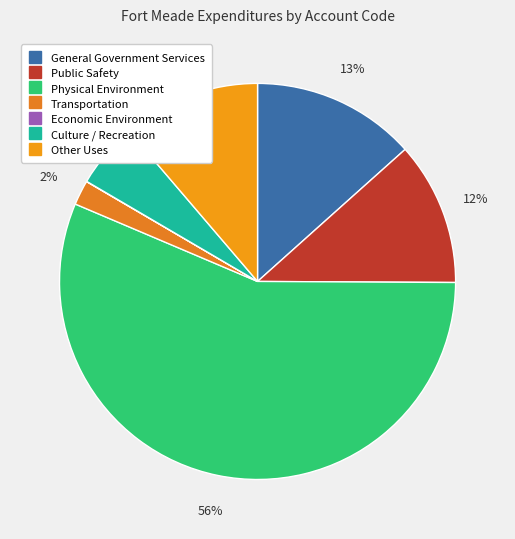

What is the change in value from General Government Services to Culture / Recreation?

-1078705